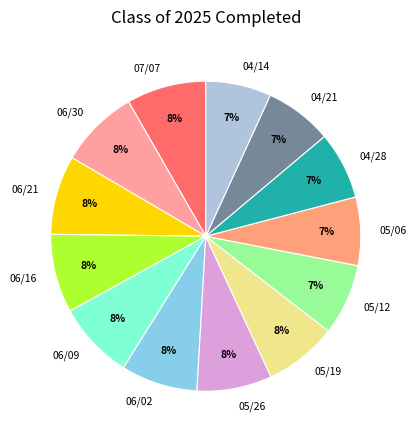

The 06/30 slice represents 17% of the pie. True or false?

False